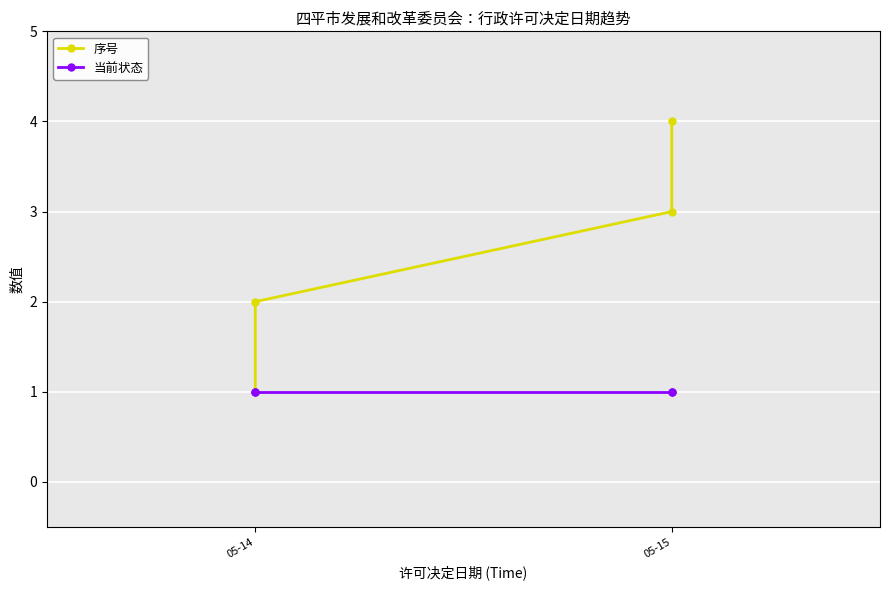

True or false: 当前状态 and 序号 cross at least once.

False